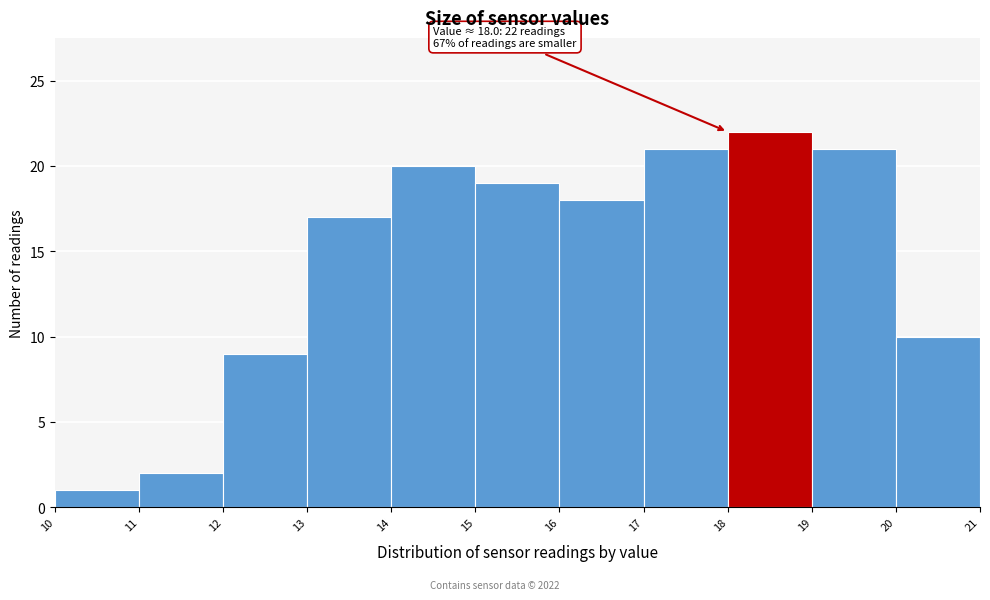

Over which range of the x-axis is the bar tallest?

18 to 19